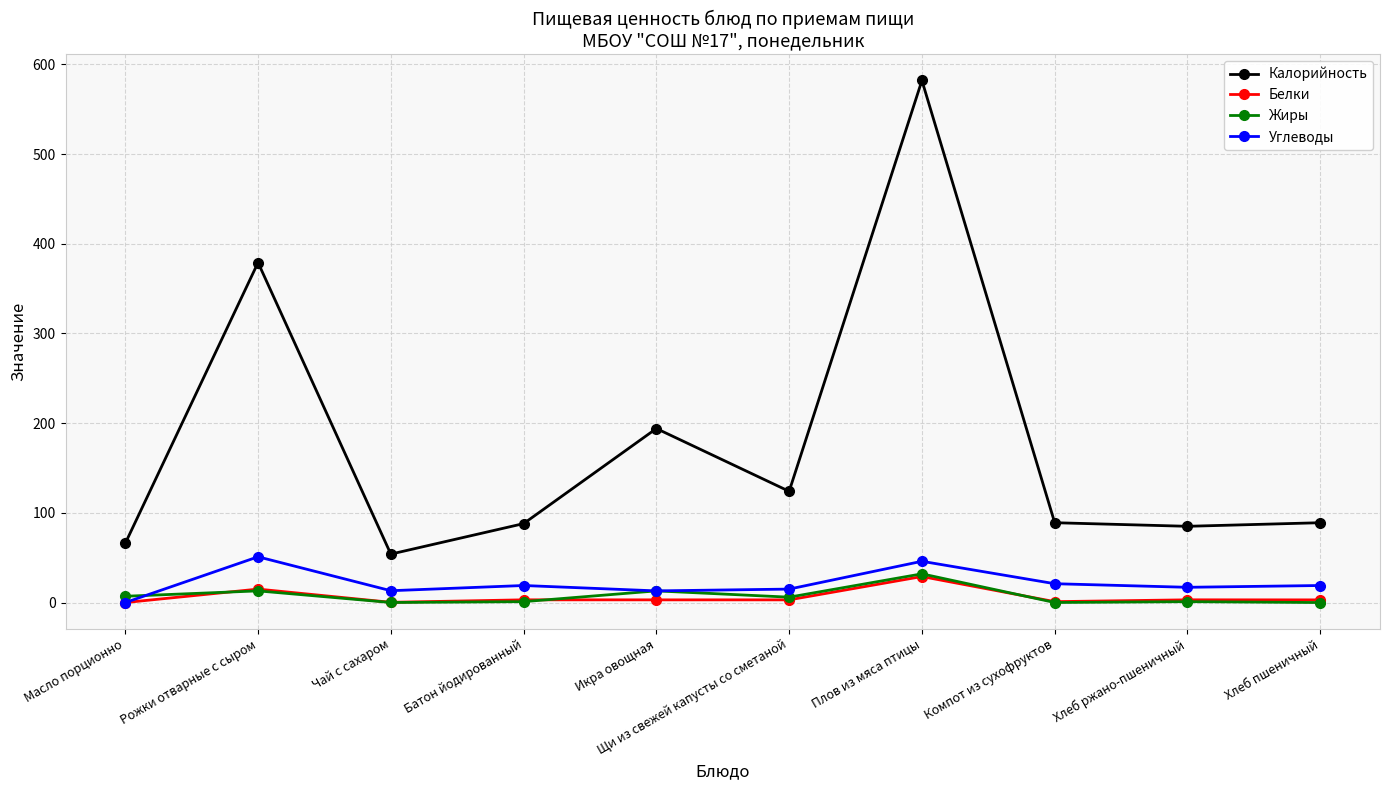

True or false: Калорийность and Углеводы intersect in this chart.

False